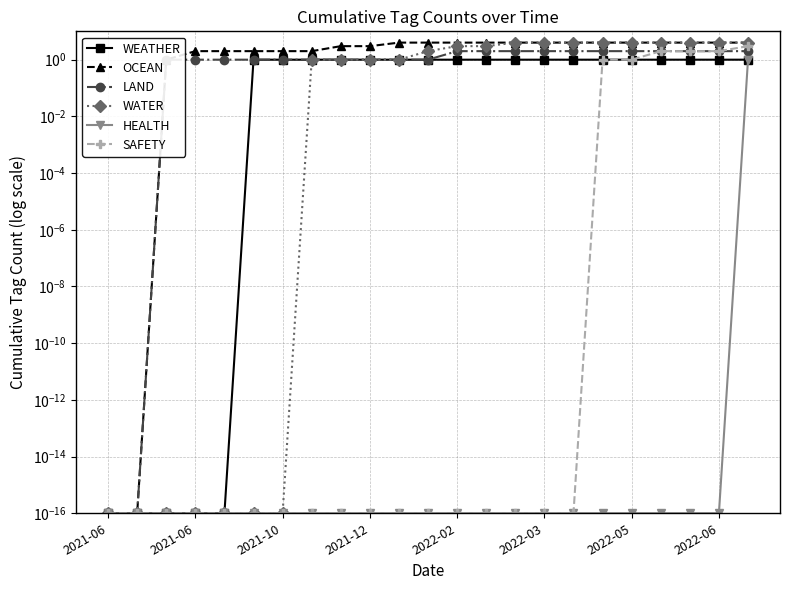

At how many categories does at least one series exceed 1?

20